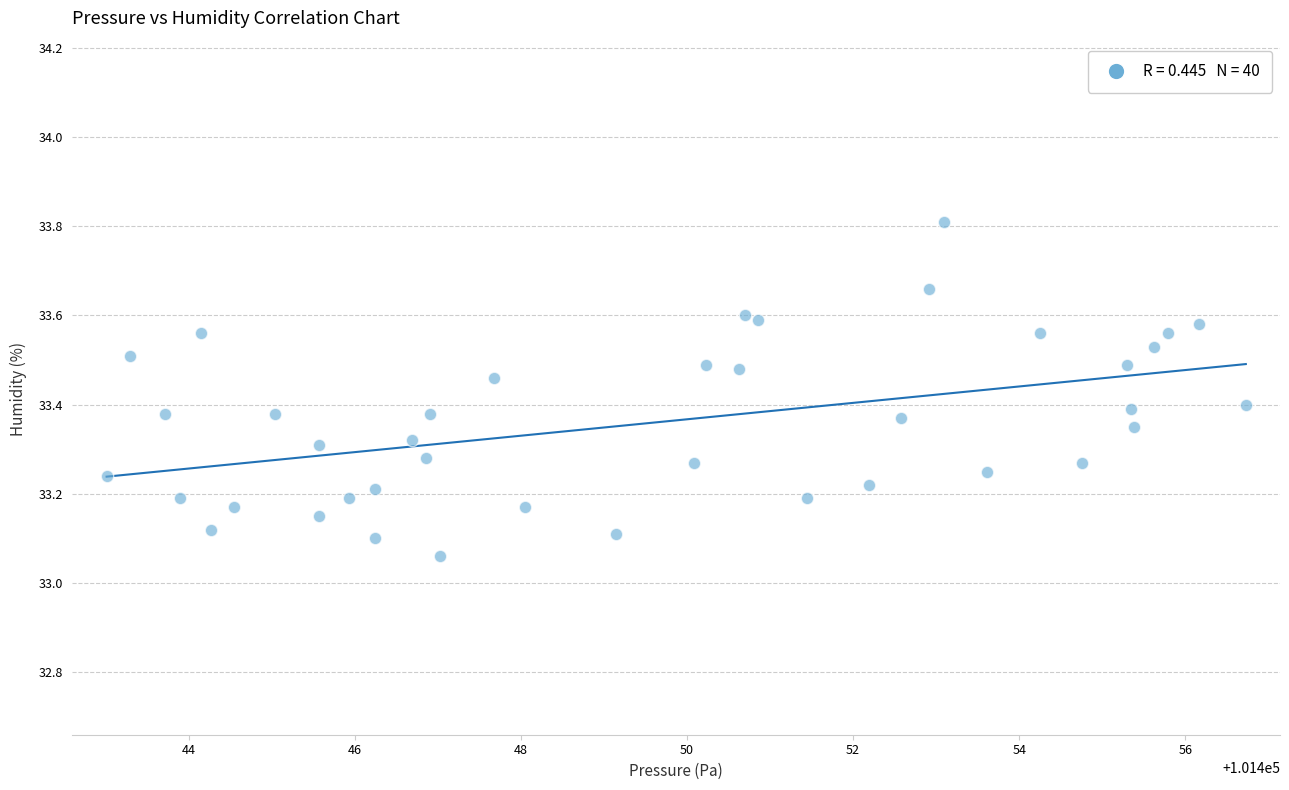

What is the range of X values (max minus min)?

13.7